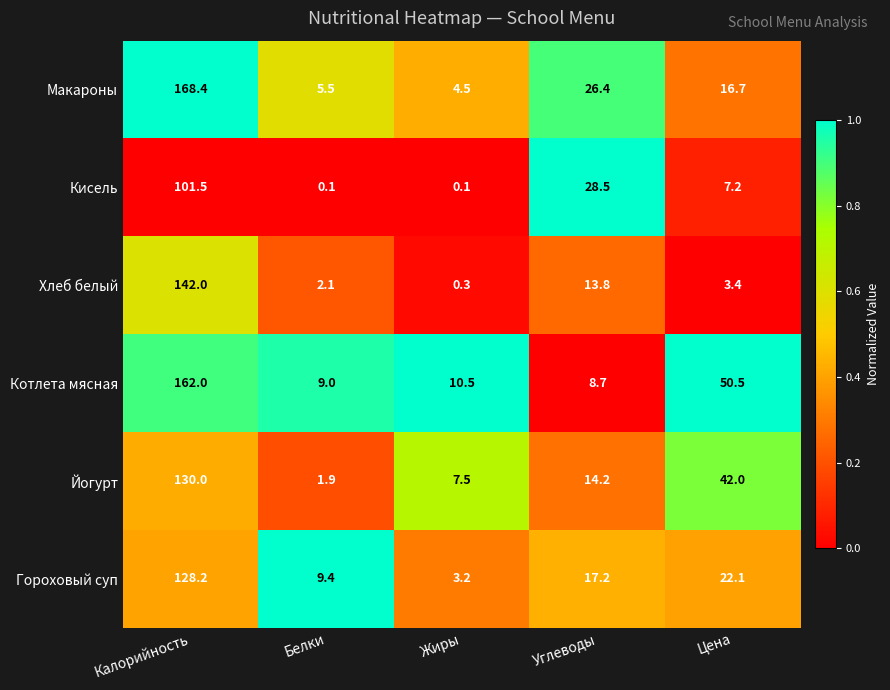

What is the greatest value displayed?

168.4